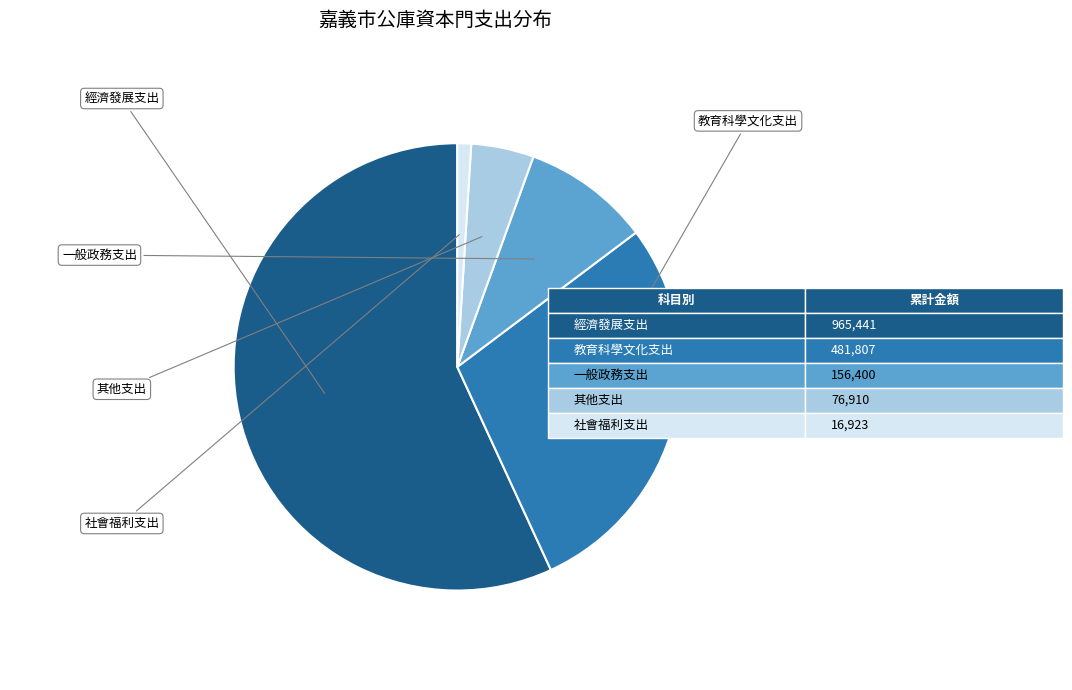

Is there any slice that represents more than half of the pie?

Yes